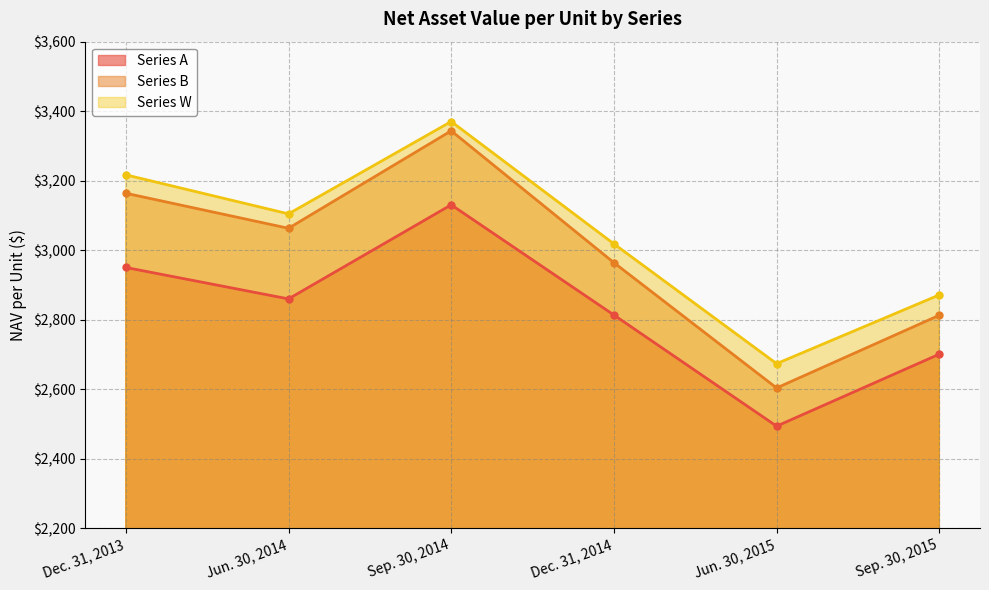

Reading left to right, what are all the values shown in this chart?

Series A: Dec. 31, 2013=2950.0	Jun. 30, 2014=2859.6	Sep. 30, 2014=3130.4	Dec. 31, 2014=2813.2	Jun. 30, 2015=2493.3	Sep. 30, 2015=2700.5
Series B: Dec. 31, 2013=3163.7	Jun. 30, 2014=3062.8	Sep. 30, 2014=3343.3	Dec. 31, 2014=2963.9	Jun. 30, 2015=2603.2	Sep. 30, 2015=2812.5
Series W: Dec. 31, 2013=3216.7	Jun. 30, 2014=3104.3	Sep. 30, 2014=3370.1	Dec. 31, 2014=3017.9	Jun. 30, 2015=2673.2	Sep. 30, 2015=2871.1